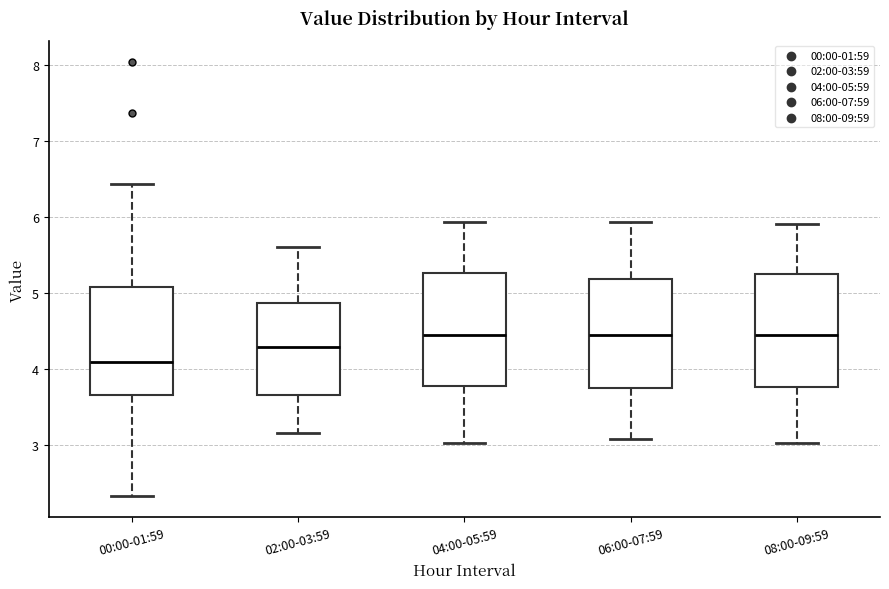

Reading left to right, transcribe this box plot: for each box, give where its median line is, the range the box spans, and where its two whiskers end, as read against the y-axis. The values are not printed on the chart, so give them approximately, as read against the axis.

00:00-01:59: median 4.1, box 3.7 to 5.1, whiskers 2.3 to 6.4
02:00-03:59: median 4.3, box 3.7 to 4.9, whiskers 3.2 to 5.6
04:00-05:59: median 4.5, box 3.8 to 5.3, whiskers 3.0 to 5.9
06:00-07:59: median 4.5, box 3.8 to 5.2, whiskers 3.1 to 5.9
08:00-09:59: median 4.5, box 3.8 to 5.2, whiskers 3.0 to 5.9